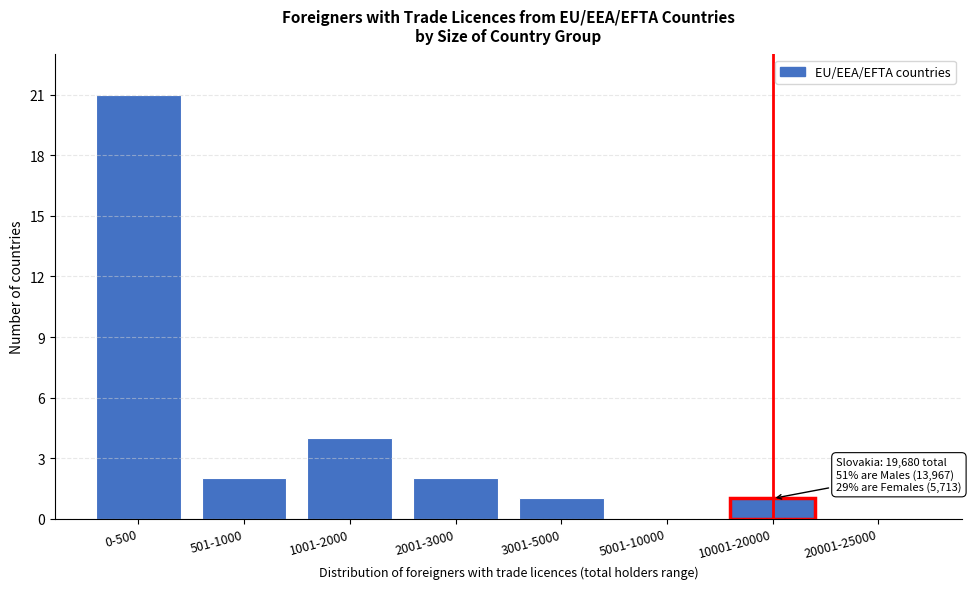

Reading left to right, extract all data points from this chart.

0-500=21	501-1000=2	1001-2000=4	2001-3000=2	3001-5000=1	5001-10000=0	10001-20000=1	20001-25000=0